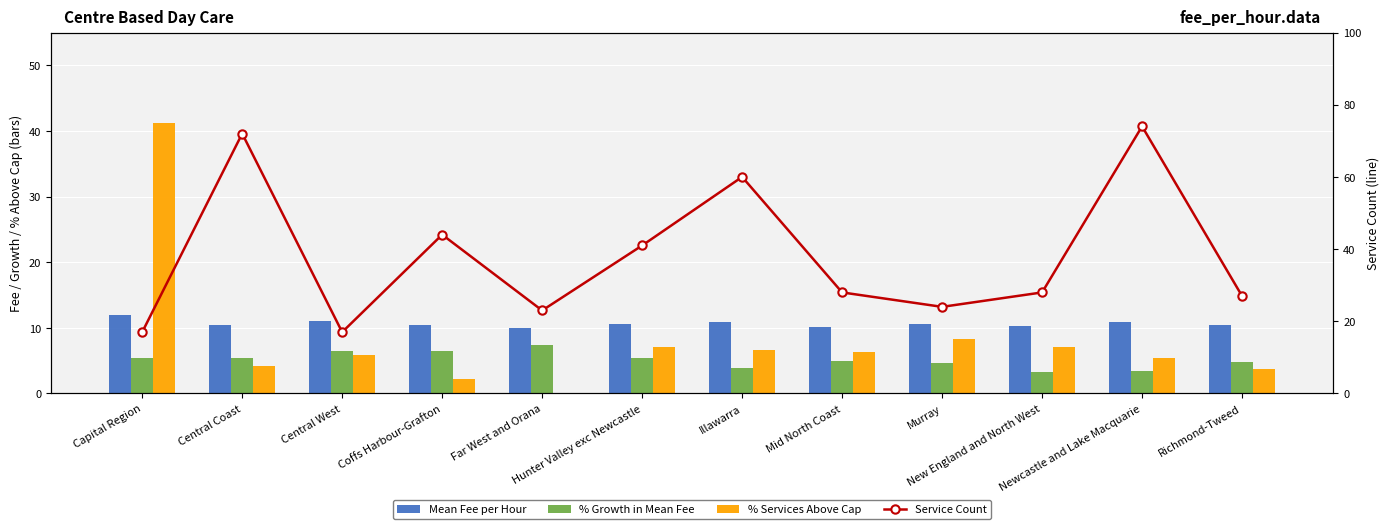

At Central West, list the series in order from largest to smallest.

Service Count, Mean Fee per Hour, % Growth in Mean Fee, % Services Above Cap